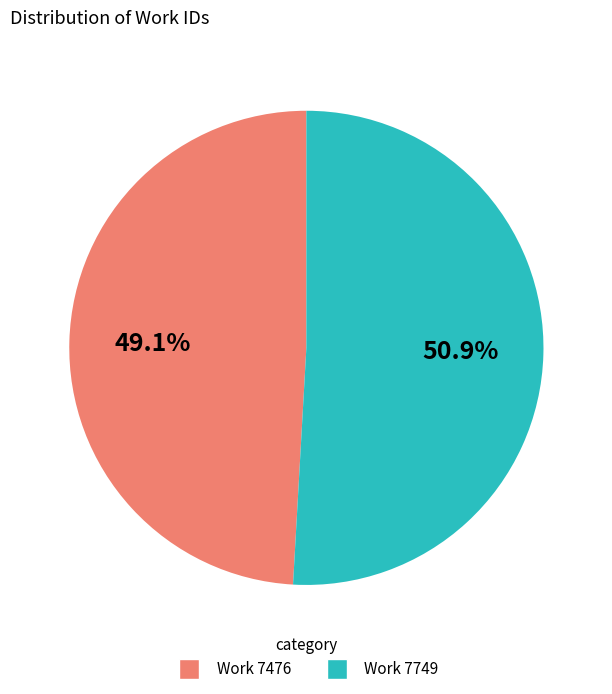

How many slices are in this pie chart?

2